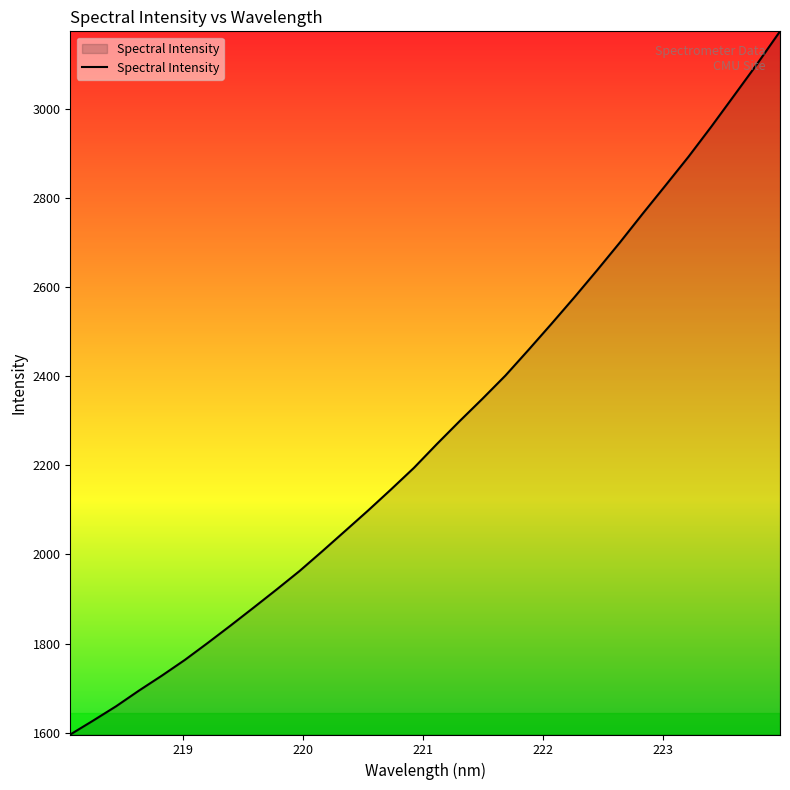

What is the greatest value displayed?

3173.6